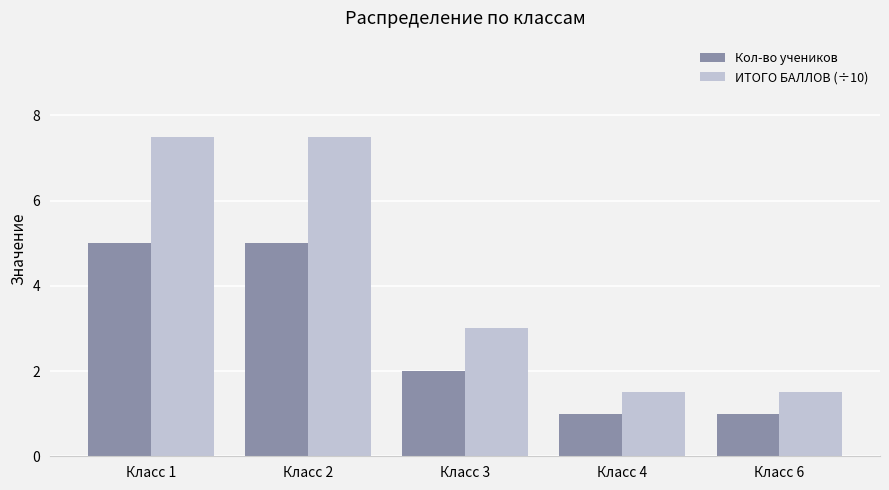

How many bars are there in total?

10